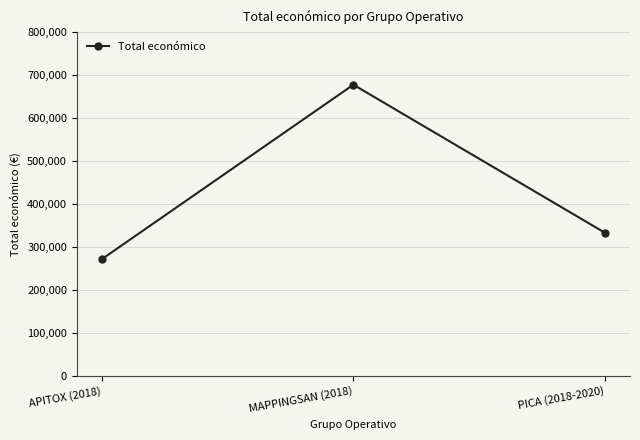

Reading right to left, list all the values displayed in this chart.

PICA (2018-2020)=333001	MAPPINGSAN (2018)=677425	APITOX (2018)=271552